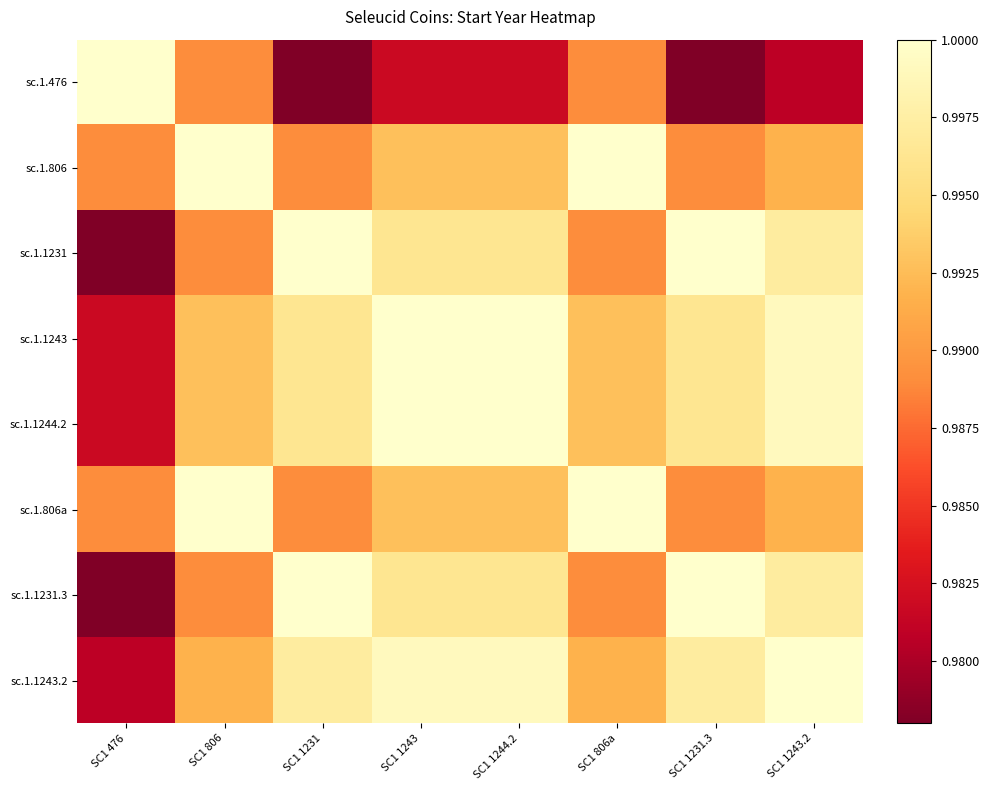

Reading left to right, extract all data points from this chart.

sc.1.476: SC1 476=1.0	SC1 806=1.0	SC1 1231=1.0	SC1 1243=1.0	SC1 1244.2=1.0	SC1 806a=1.0	SC1 1231.3=1.0	SC1 1243.2=1.0
sc.1.806: SC1 476=1.0	SC1 806=1.0	SC1 1231=1.0	SC1 1243=1.0	SC1 1244.2=1.0	SC1 806a=1.0	SC1 1231.3=1.0	SC1 1243.2=1.0
sc.1.1231: SC1 476=1.0	SC1 806=1.0	SC1 1231=1.0	SC1 1243=1.0	SC1 1244.2=1.0	SC1 806a=1.0	SC1 1231.3=1.0	SC1 1243.2=1.0
sc.1.1243: SC1 476=1.0	SC1 806=1.0	SC1 1231=1.0	SC1 1243=1.0	SC1 1244.2=1.0	SC1 806a=1.0	SC1 1231.3=1.0	SC1 1243.2=1.0
sc.1.1244.2: SC1 476=1.0	SC1 806=1.0	SC1 1231=1.0	SC1 1243=1.0	SC1 1244.2=1.0	SC1 806a=1.0	SC1 1231.3=1.0	SC1 1243.2=1.0
sc.1.806a: SC1 476=1.0	SC1 806=1.0	SC1 1231=1.0	SC1 1243=1.0	SC1 1244.2=1.0	SC1 806a=1.0	SC1 1231.3=1.0	SC1 1243.2=1.0
sc.1.1231.3: SC1 476=1.0	SC1 806=1.0	SC1 1231=1.0	SC1 1243=1.0	SC1 1244.2=1.0	SC1 806a=1.0	SC1 1231.3=1.0	SC1 1243.2=1.0
sc.1.1243.2: SC1 476=1.0	SC1 806=1.0	SC1 1231=1.0	SC1 1243=1.0	SC1 1244.2=1.0	SC1 806a=1.0	SC1 1231.3=1.0	SC1 1243.2=1.0